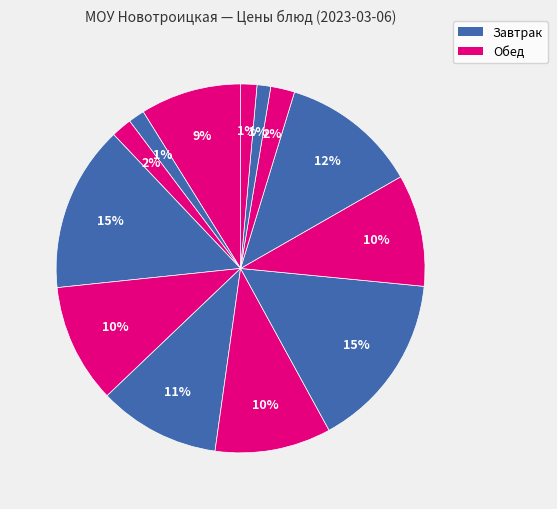

Rank the categories by value from highest to lowest.

Щи из свежей капусты, Йогурт, маффин, Котлета из мяса кур, Сок фруктовый (завтрак), Винегрет овощной, Каша молочная Дружба, Макароны отварные, Хлеб пшеничный (обед), Хлеб пшеничный (завтрак), чай с сахаром, Сок фруктовый (обед), Хлеб ржано-пшеничный